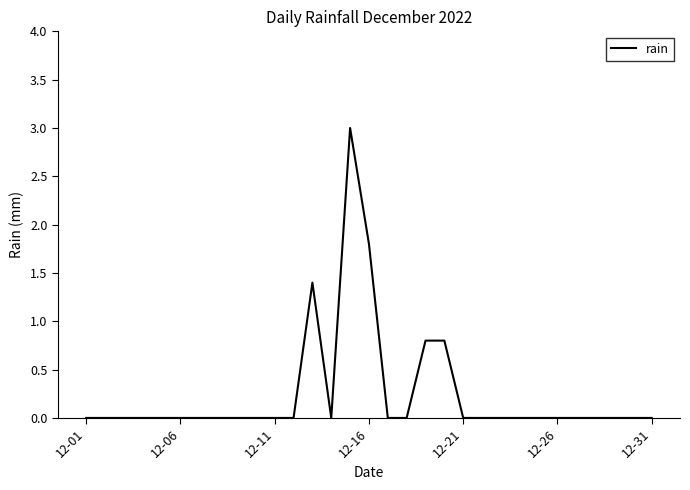

How many distinct data groups are displayed?

1